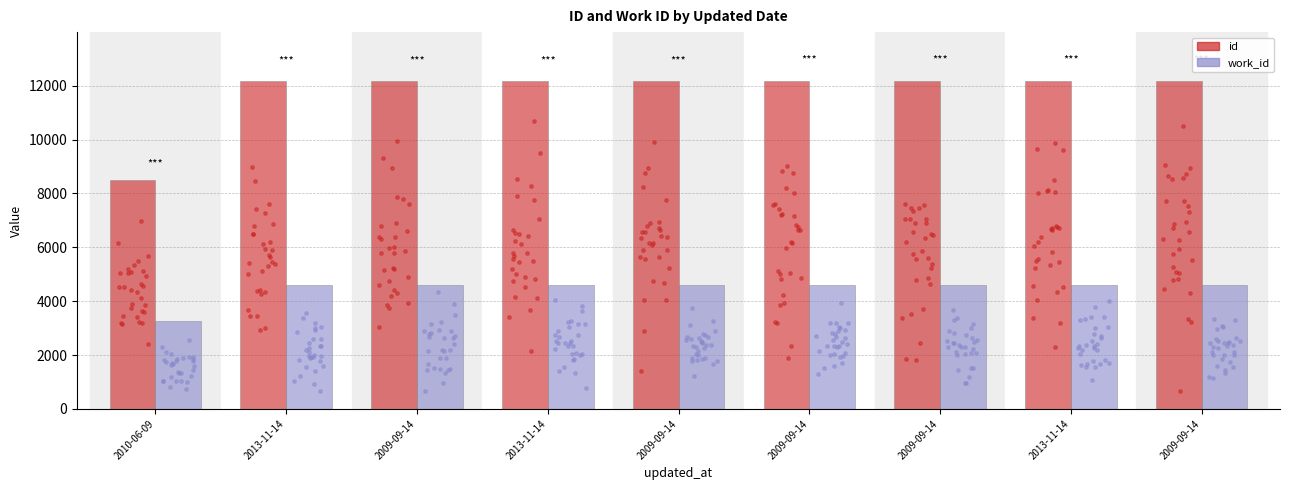

Which series has the widest spread of Y values?

id